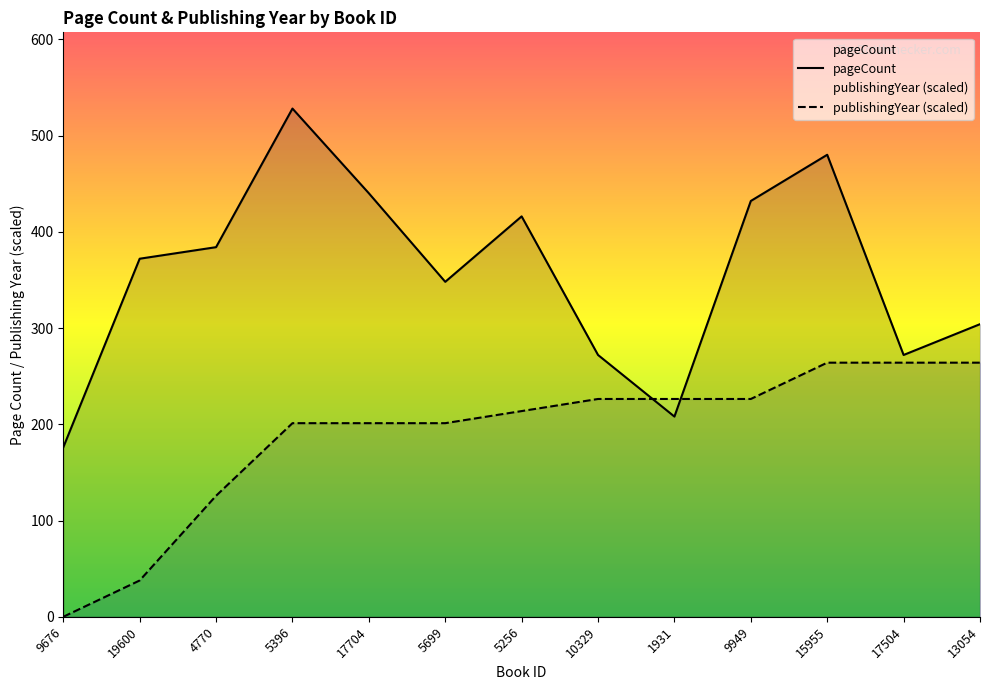

Is the value of publishingYear (scaled) at 10329 greater than the value of pageCount at 5699?

No